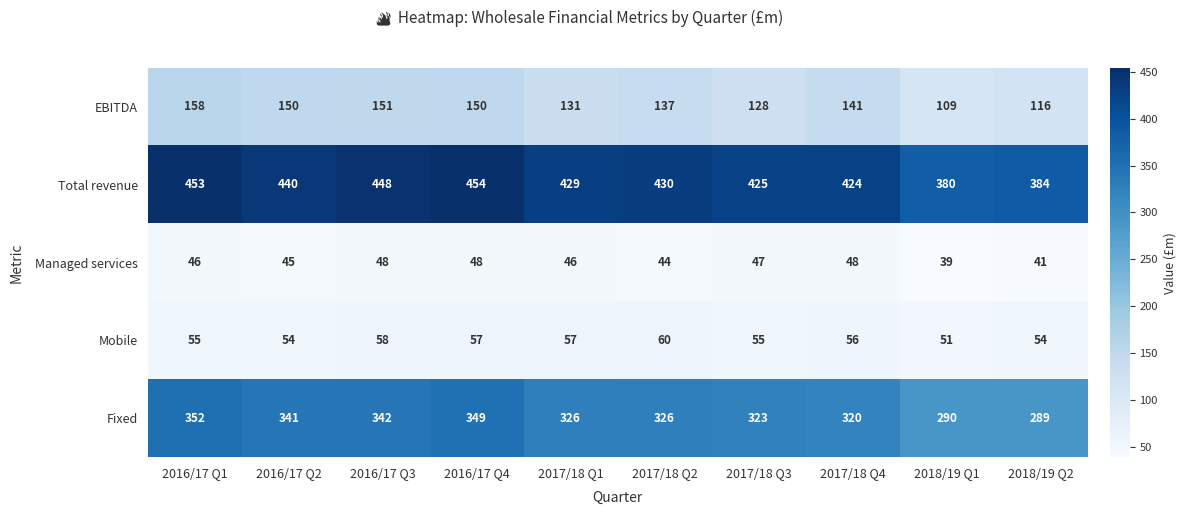

The EBITDA series shows 116 at 2018/19 Q2. True or false?

True